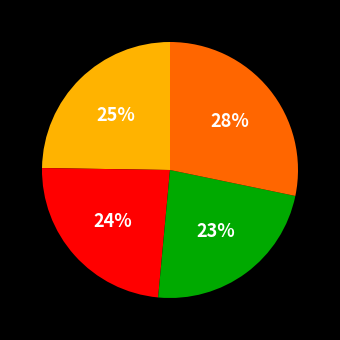

Does any single category account for the majority?

No